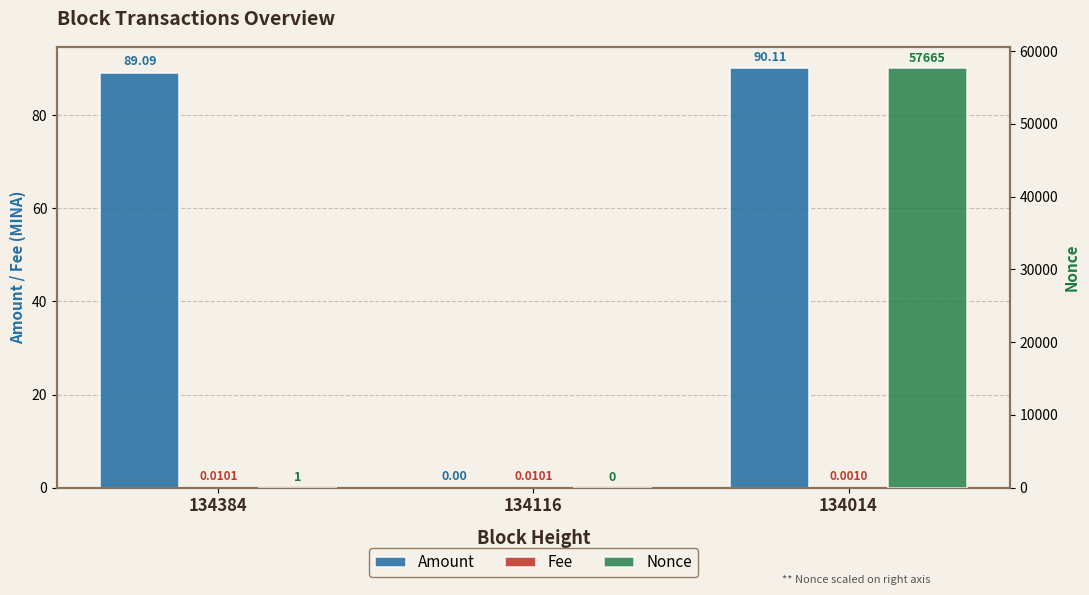

At how many categories does at least one series exceed 48750?

1